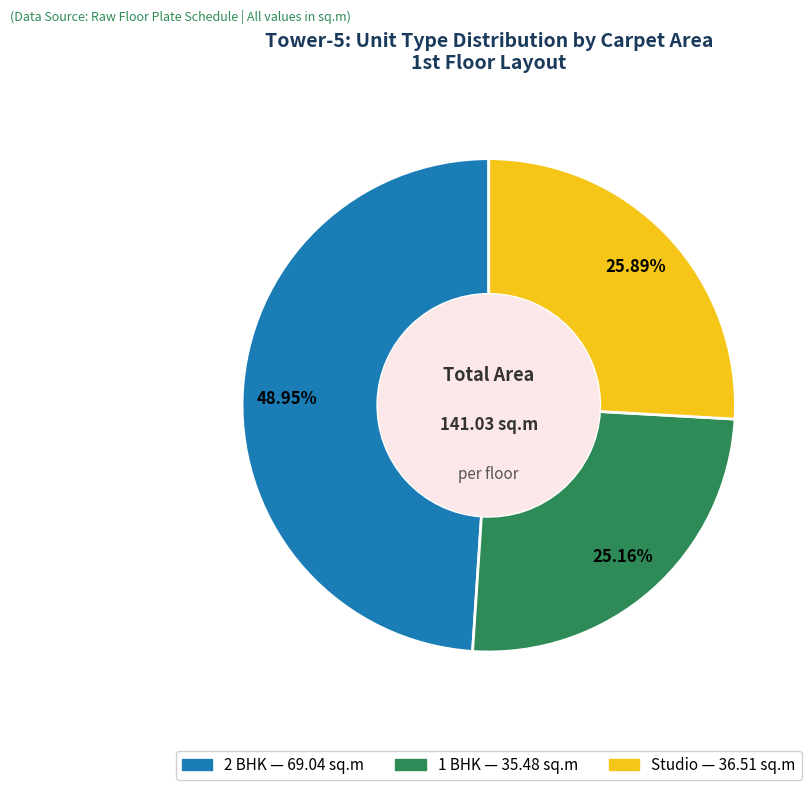

The 1 BHK slice represents 18% of the pie. True or false?

False